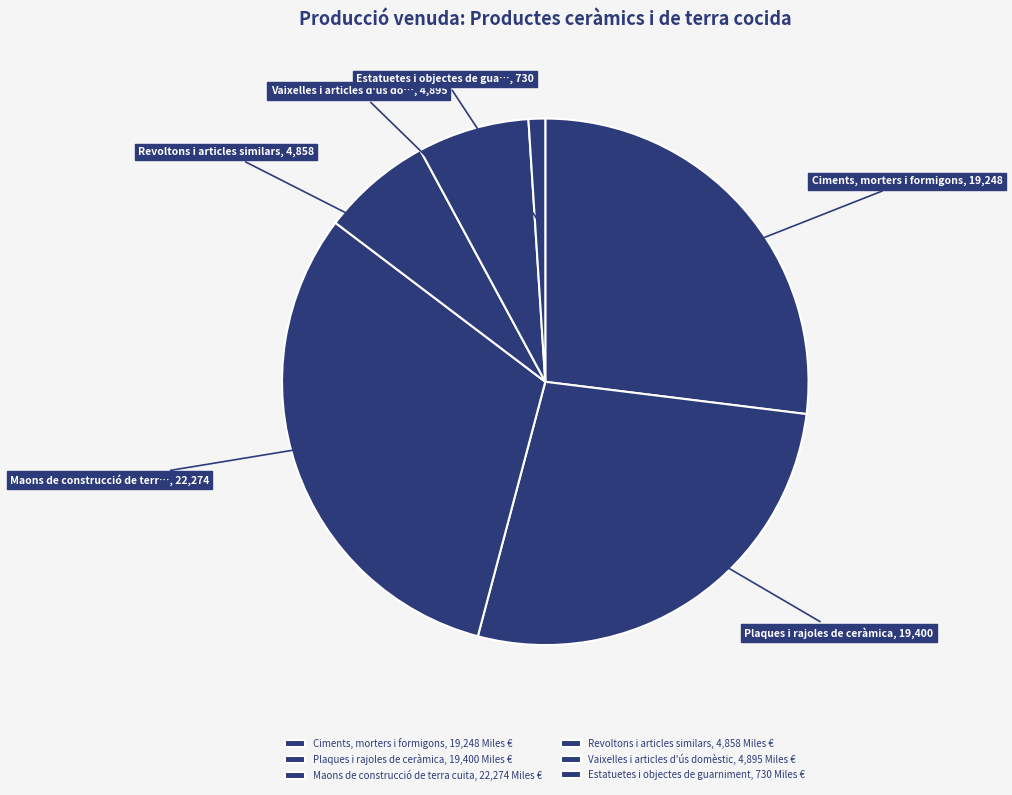

Count the number of slices in the pie.

6